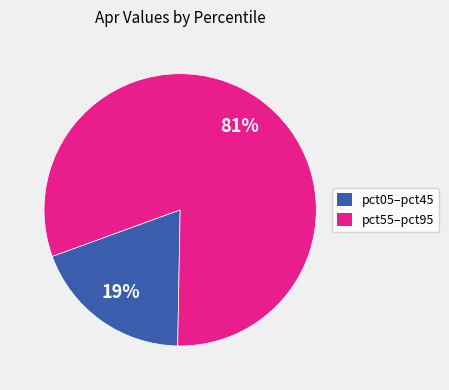

Does pct05–pct45 account for over 50% of the chart?

No